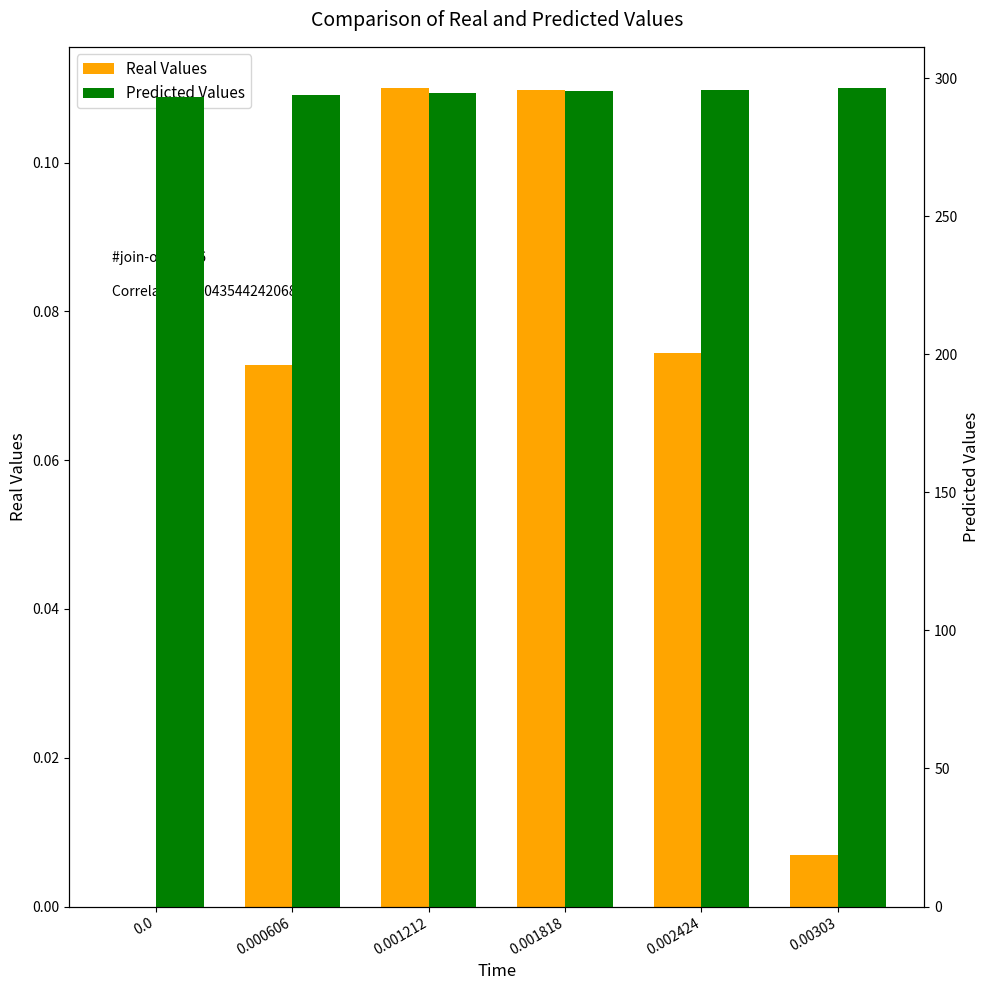

Rank the series by their average value, from lowest to highest.

Real Values, Predicted Values